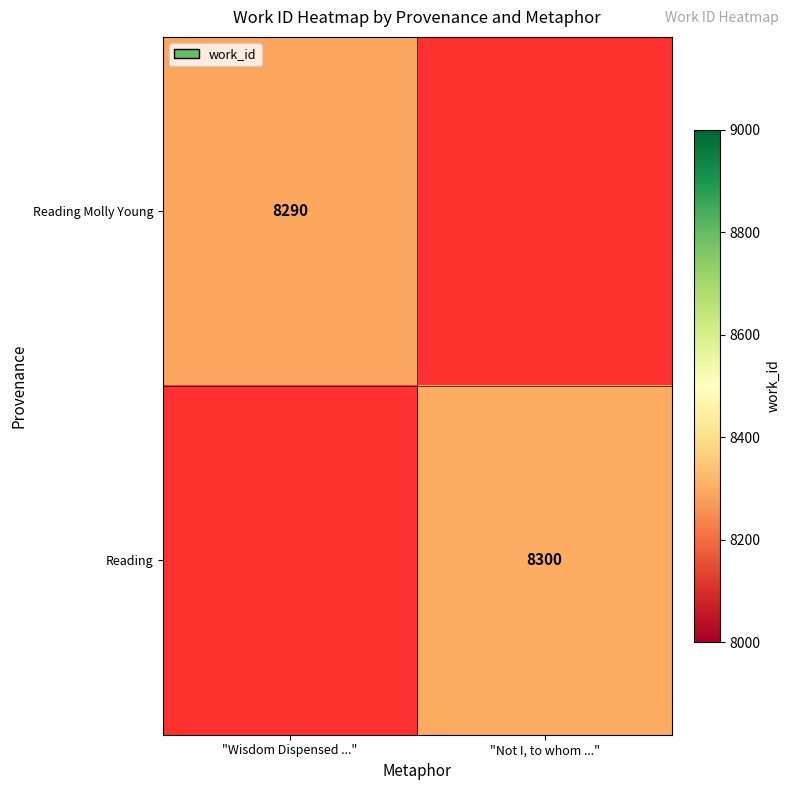

Which category has the lowest value across all series?

"Wisdom Dispensed ..."